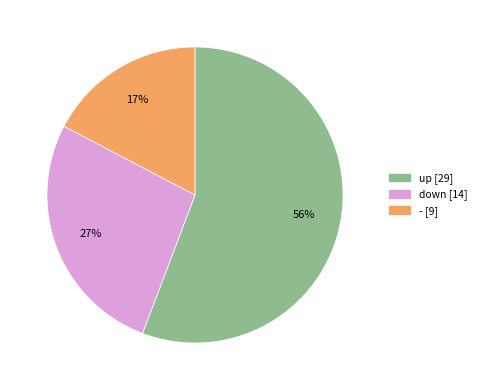

Is the sum of down and - greater than half?

No